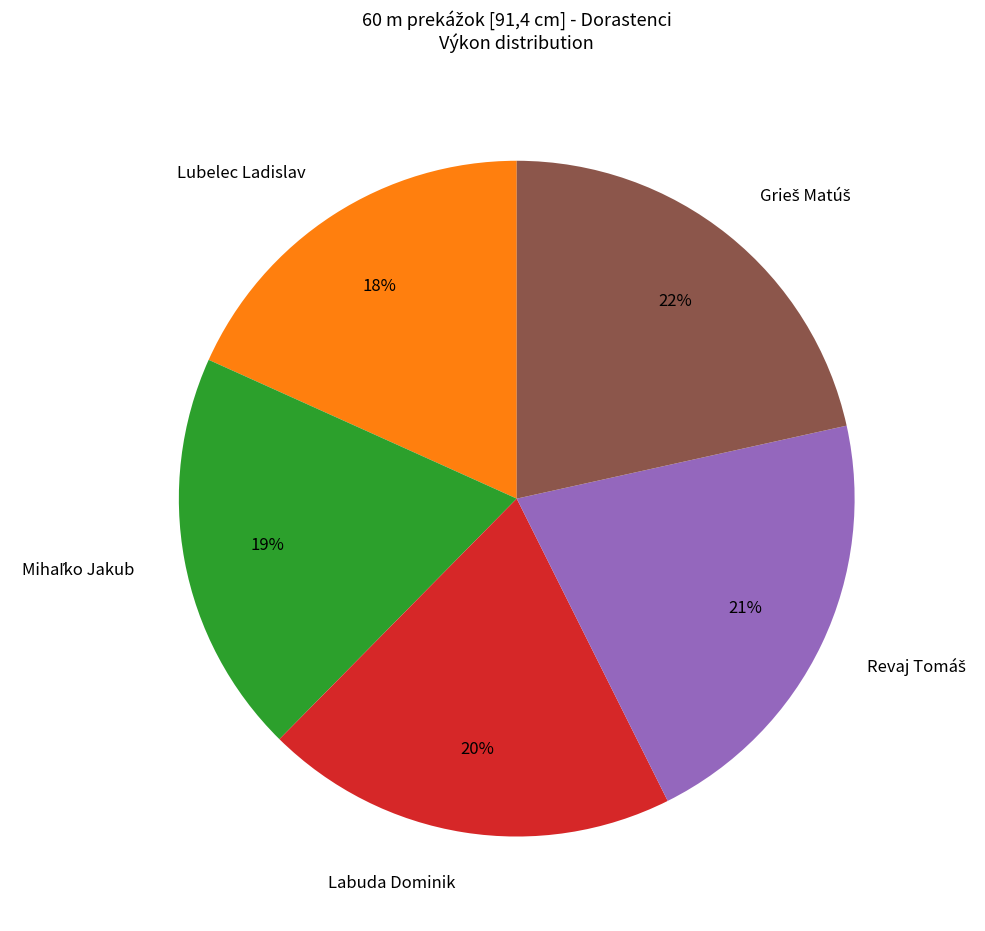

How many slices are in this pie chart?

5